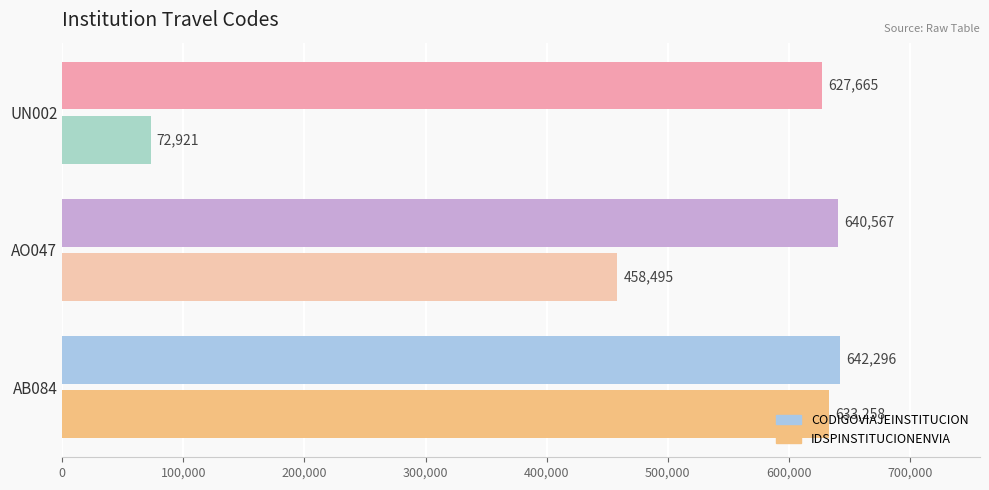

Which series has the widest spread of values?

IDSPINSTITUCIONENVIA